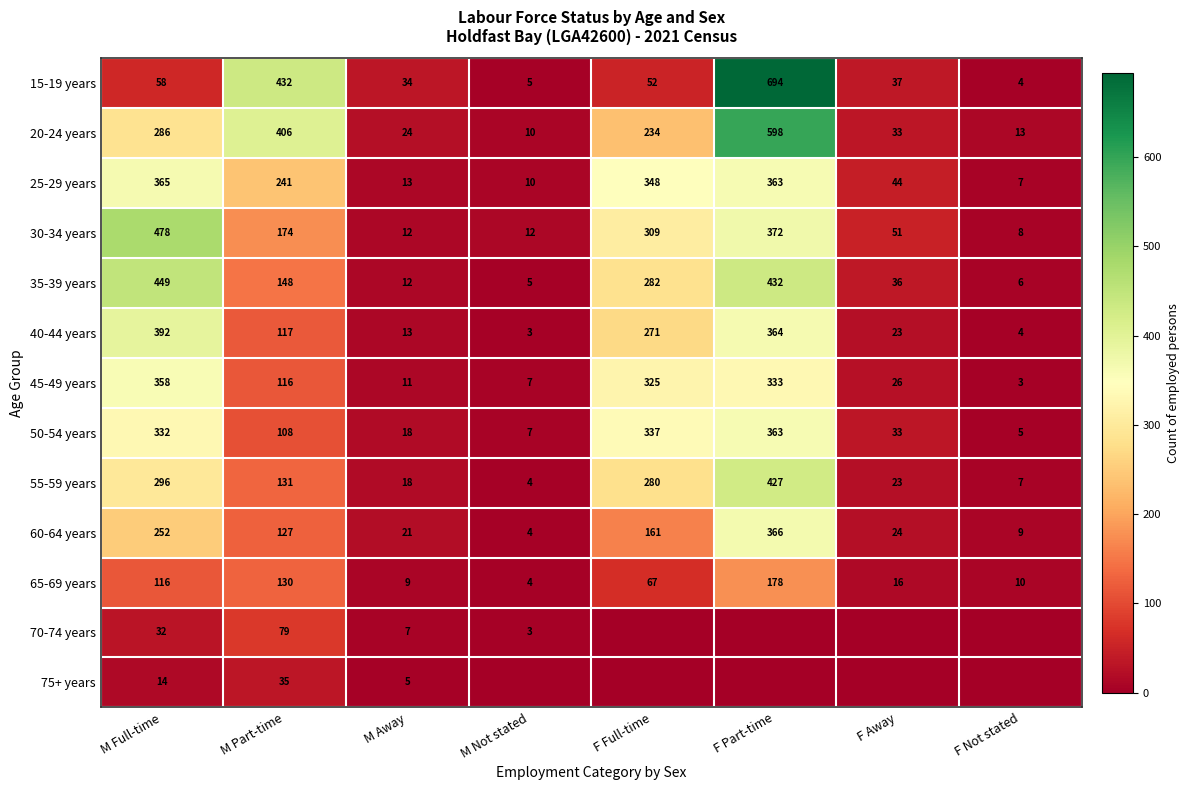

What is the difference between the 60-64 years values at M Not stated and F Away?

20